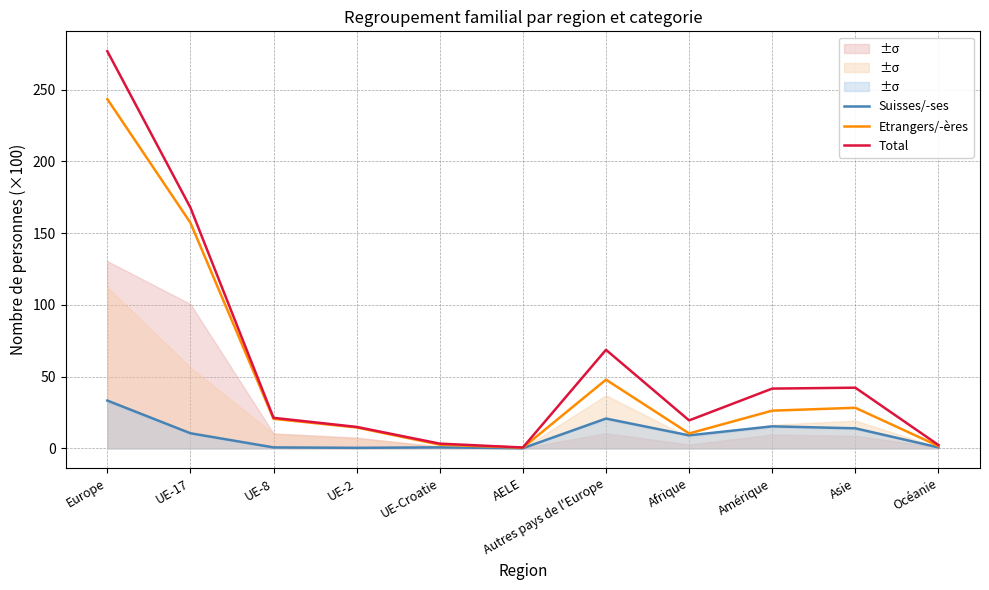

Rank the series at AELE from lowest to highest value.

Suisses/-ses, Etrangers/-ères, Total